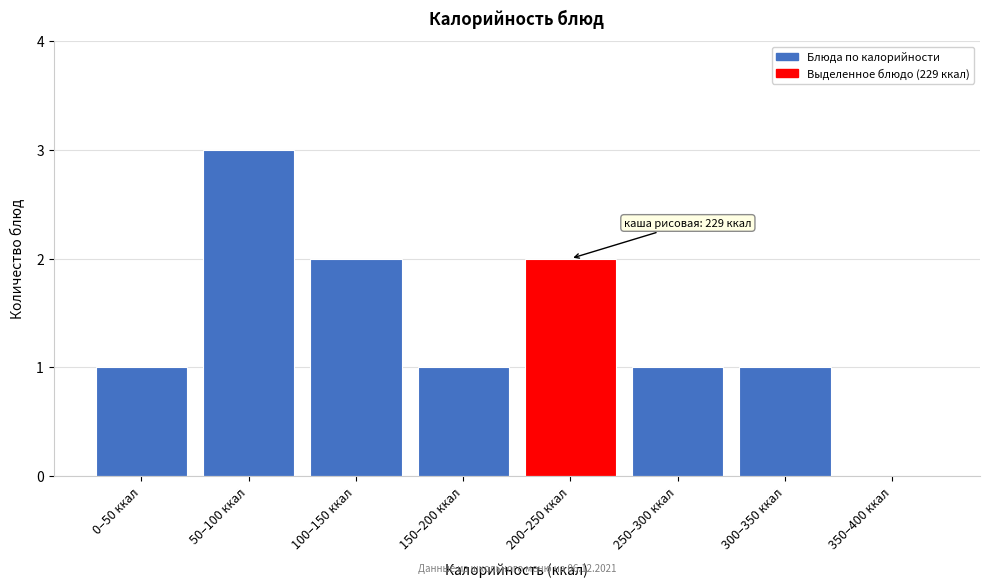

Reading left to right, what are all the values shown in this chart?

0–50 ккал=1	50–100 ккал=3	100–150 ккал=2	150–200 ккал=1	200–250 ккал=2	250–300 ккал=1	300–350 ккал=1	350–400 ккал=0